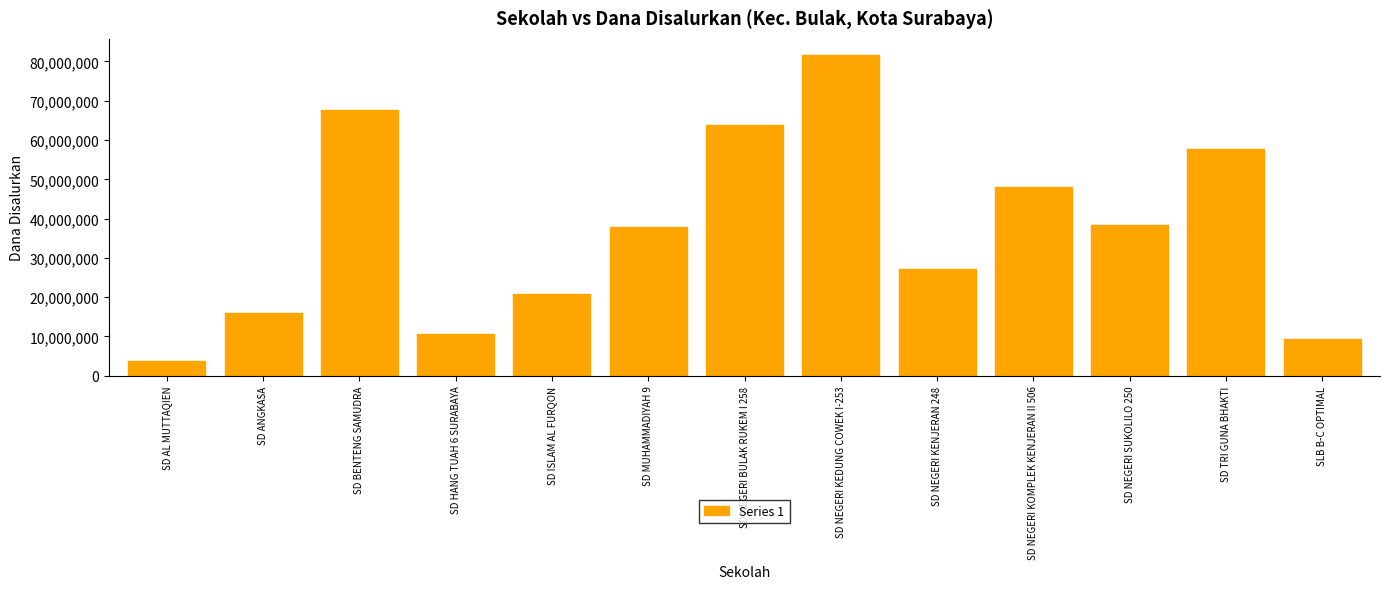

The chart shows a value of 9225000 at SLB B-C OPTIMAL. True or false?

True